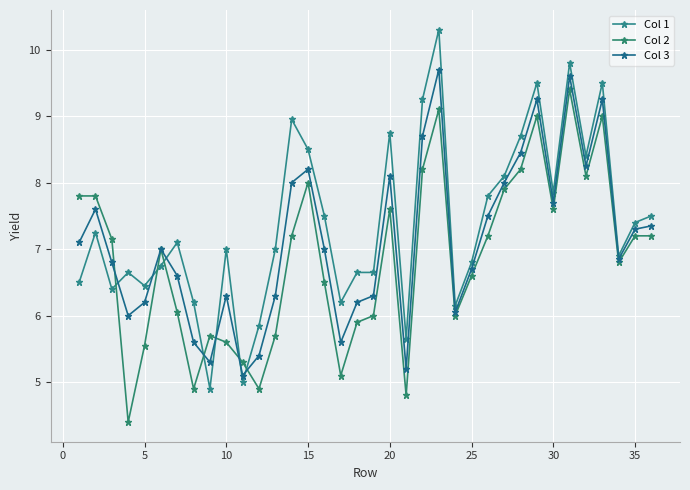

Reading left to right, transcribe all the data shown in this chart.

Col 1: 6.5	7.2	6.4	6.7	6.5	6.8	7.1	6.2	4.9	7.0	5.0	5.8	7.0	8.9	8.5	7.5	6.2	6.7	6.7	8.8	5.7	9.2	10.3	6.2	6.8	7.8	8.1	8.7	9.5	7.8	9.8	8.4	9.5	6.9	7.4	7.5
Col 2: 7.8	7.8	7.2	4.4	5.5	7.0	6.0	4.9	5.7	5.6	5.3	4.9	5.7	7.2	8.0	6.5	5.1	5.9	6.0	7.6	4.8	8.2	9.1	6.0	6.6	7.2	7.9	8.2	9.0	7.6	9.4	8.1	9.0	6.8	7.2	7.2
Col 3: 7.1	7.6	6.8	6.0	6.2	7.0	6.6	5.6	5.3	6.3	5.1	5.4	6.3	8.0	8.2	7.0	5.6	6.2	6.3	8.1	5.2	8.7	9.7	6.0	6.7	7.5	8.0	8.4	9.2	7.7	9.6	8.2	9.2	6.8	7.3	7.3